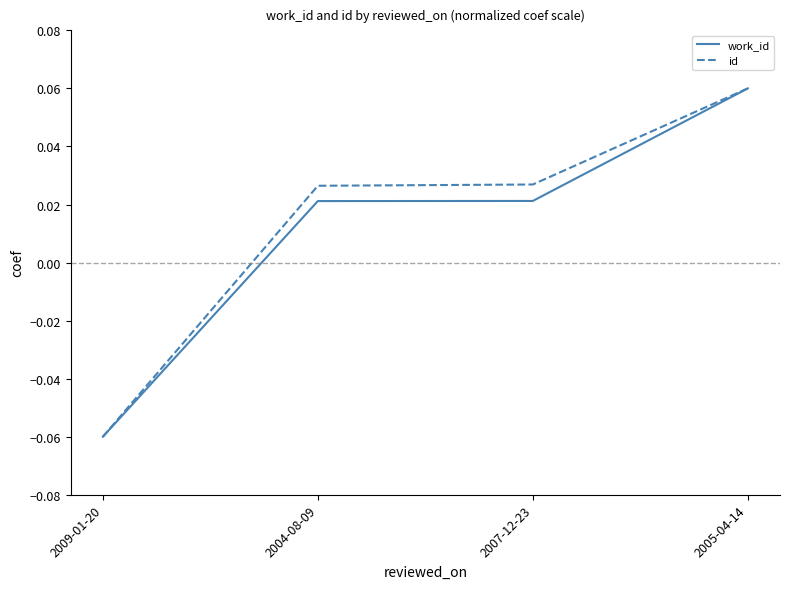

Does the chart have visible grid lines?

No